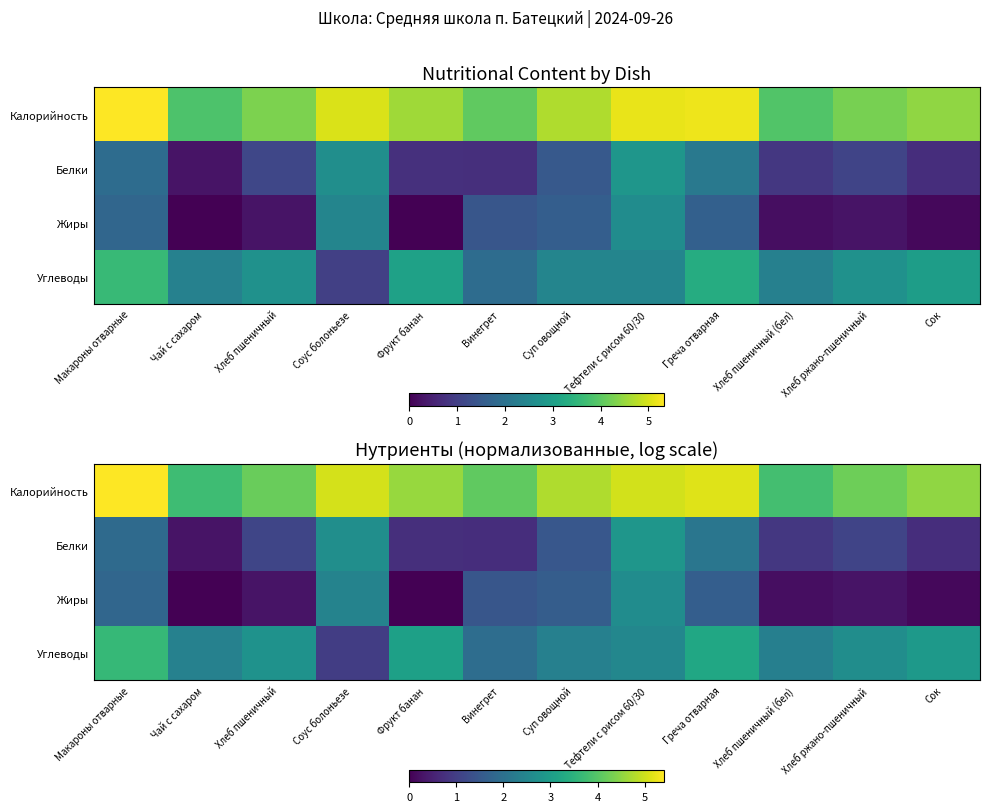

At which label is Калорийность closest to 4?

Винегрет